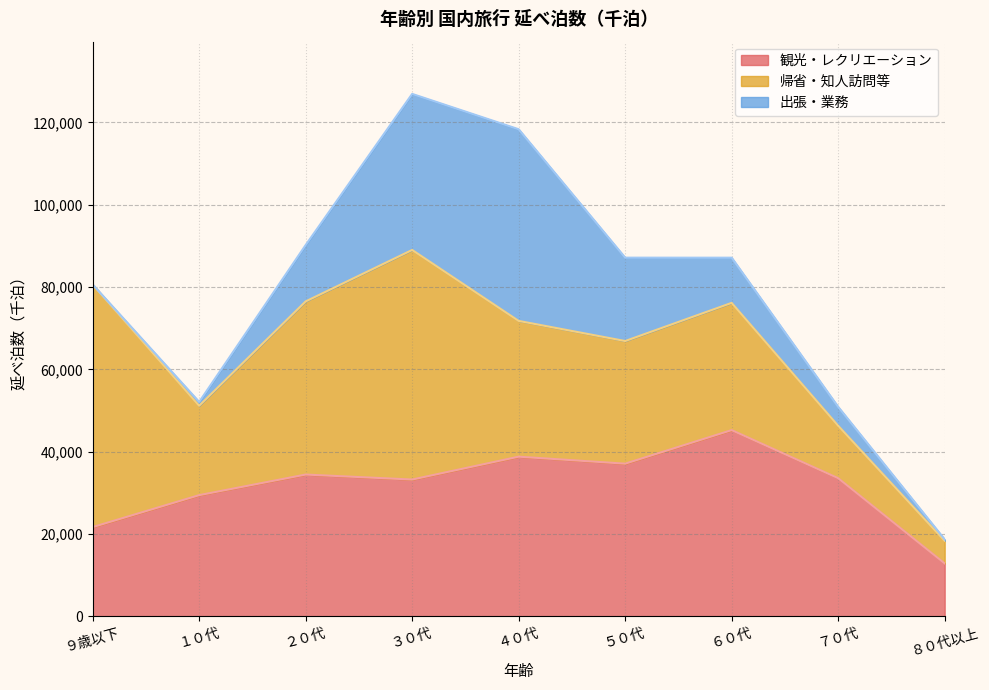

What is the sum of the 出張・業務 values at ４０代 and １０代?

47514